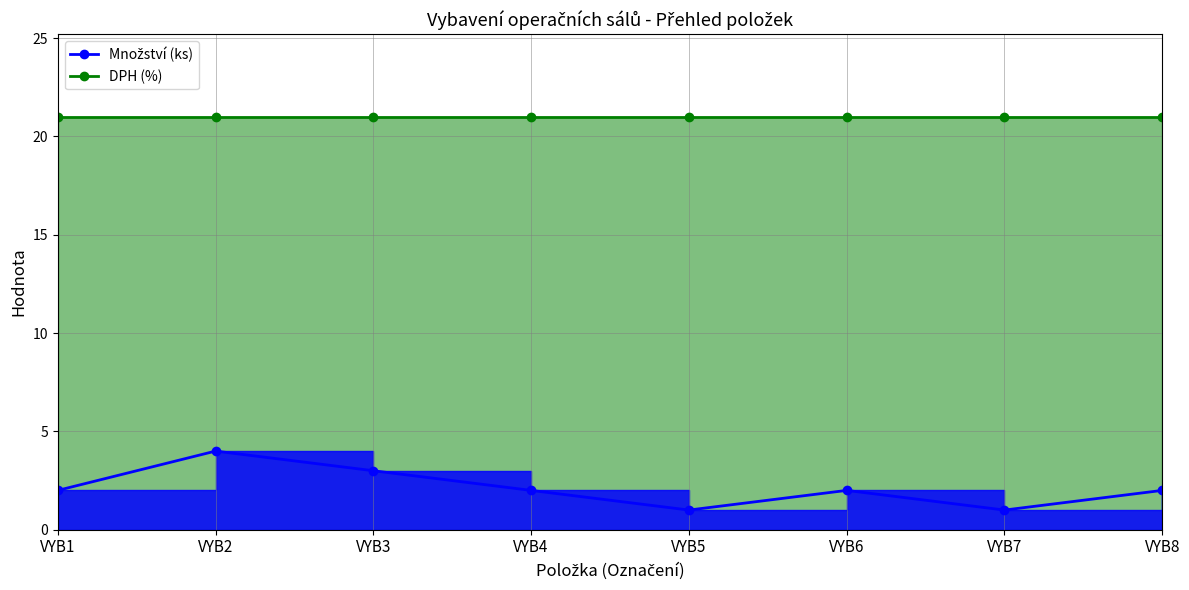

Reading left to right, what are all the values shown in this chart?

DPH (%) Line: VYB1=21	VYB2=21	VYB3=21	VYB4=21	VYB5=21	VYB6=21	VYB7=21	VYB8=21
Množství (ks) Line: VYB1=2	VYB2=4	VYB3=3	VYB4=2	VYB5=1	VYB6=2	VYB7=1	VYB8=2